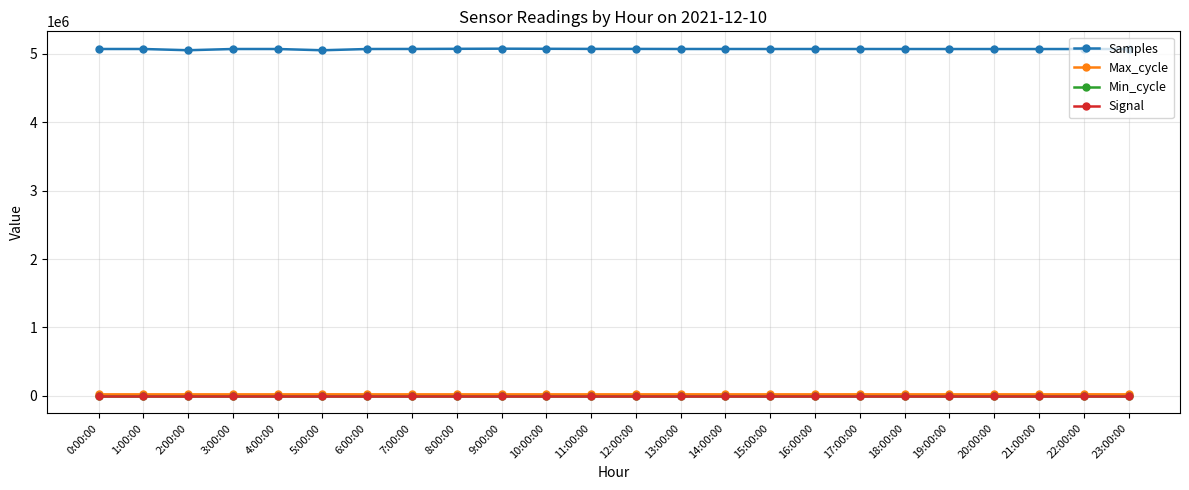

True or false: Min_cycle and Samples intersect in this chart.

False